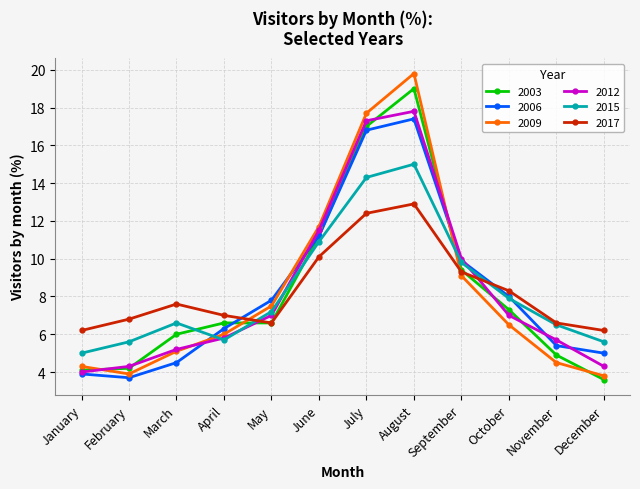

Which series has the widest spread of values?

2009